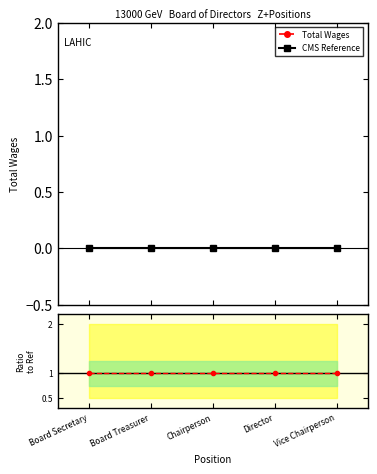

True or false: CMS Reference and Total Wages cross at least once.

False